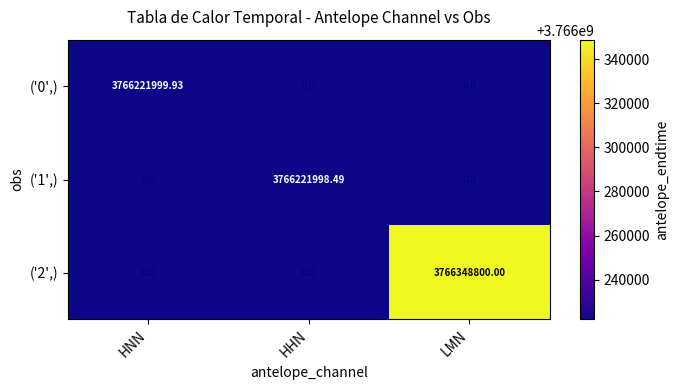

How many series are shown in this chart?

3